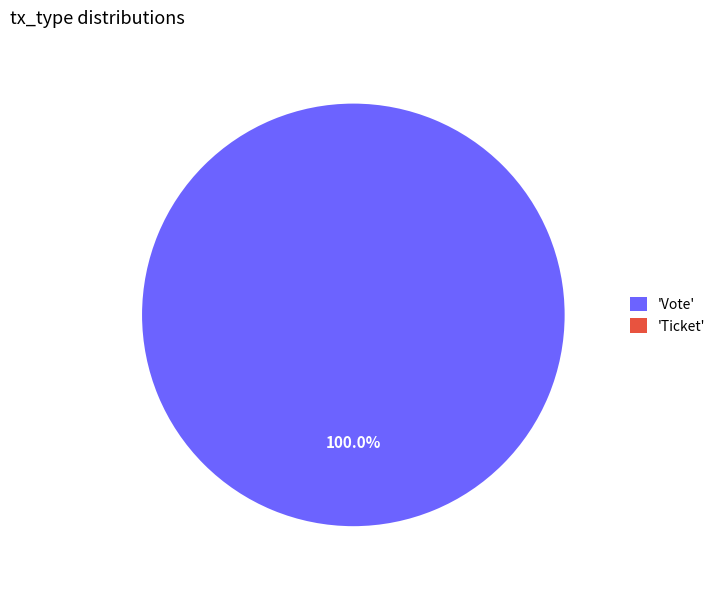

What is the majority slice?

Vote